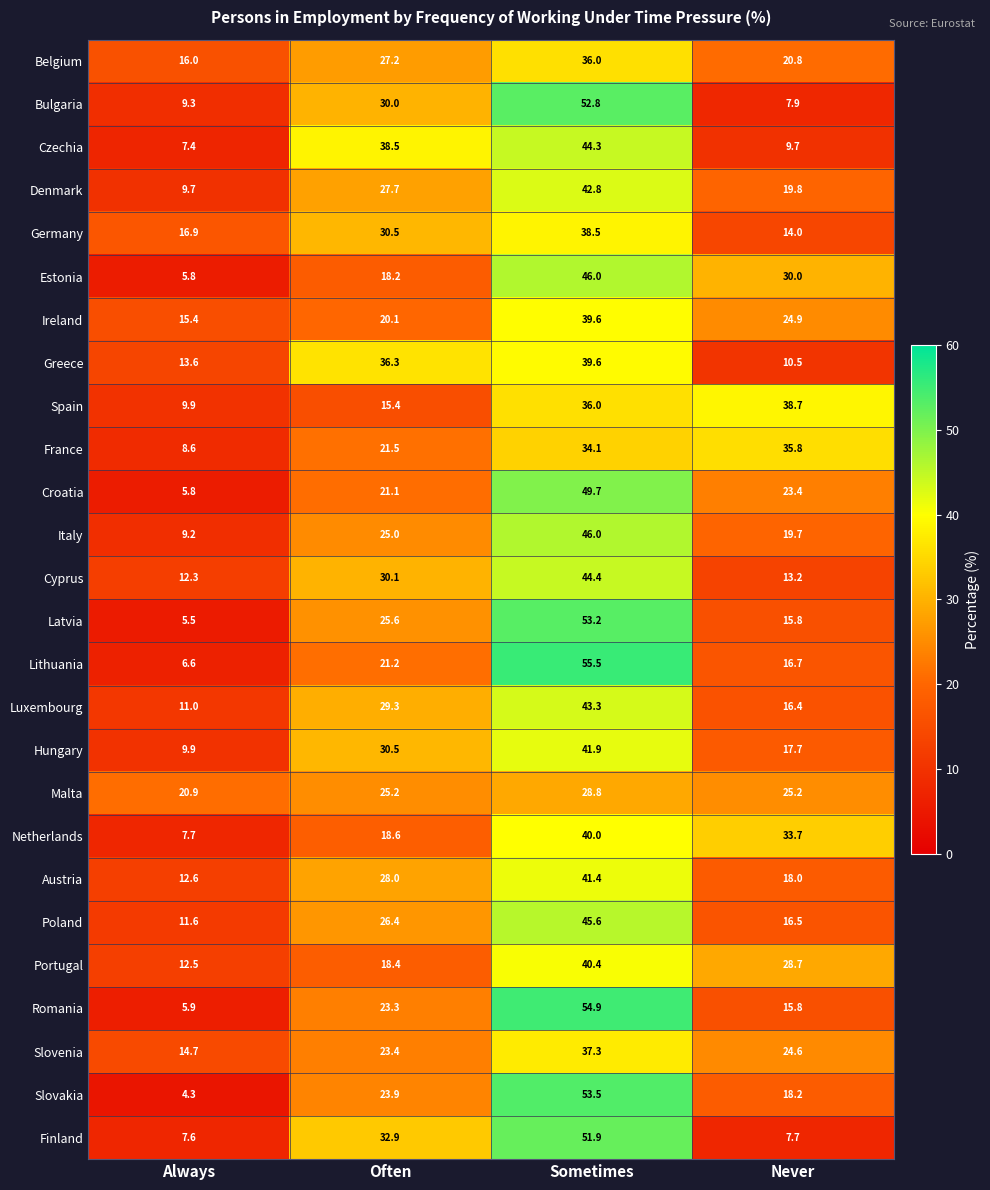

How many data points does each series have?

4